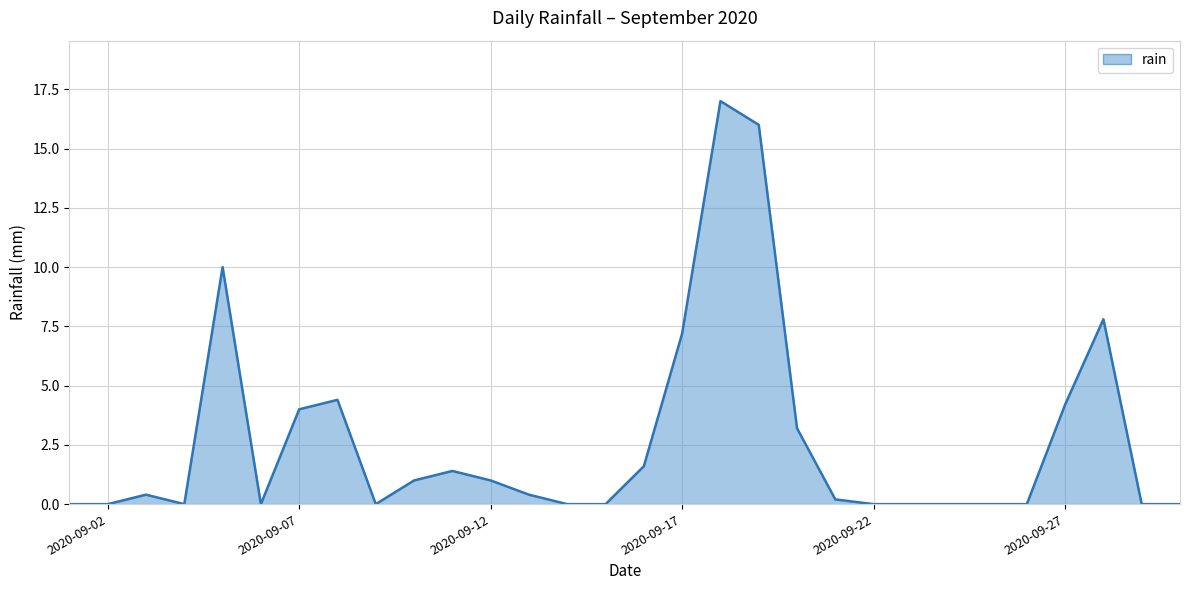

What is the maximum value shown in the chart?

17.0